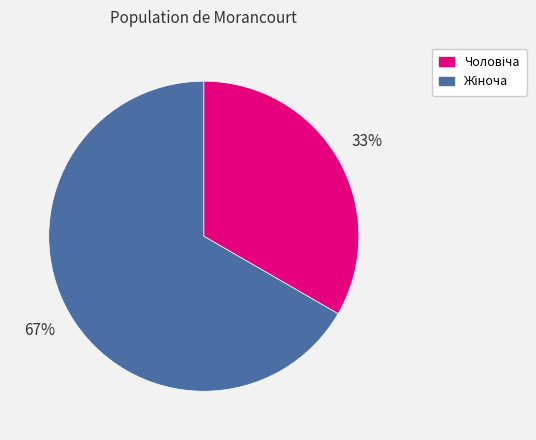

Is there a majority slice in this chart?

Yes